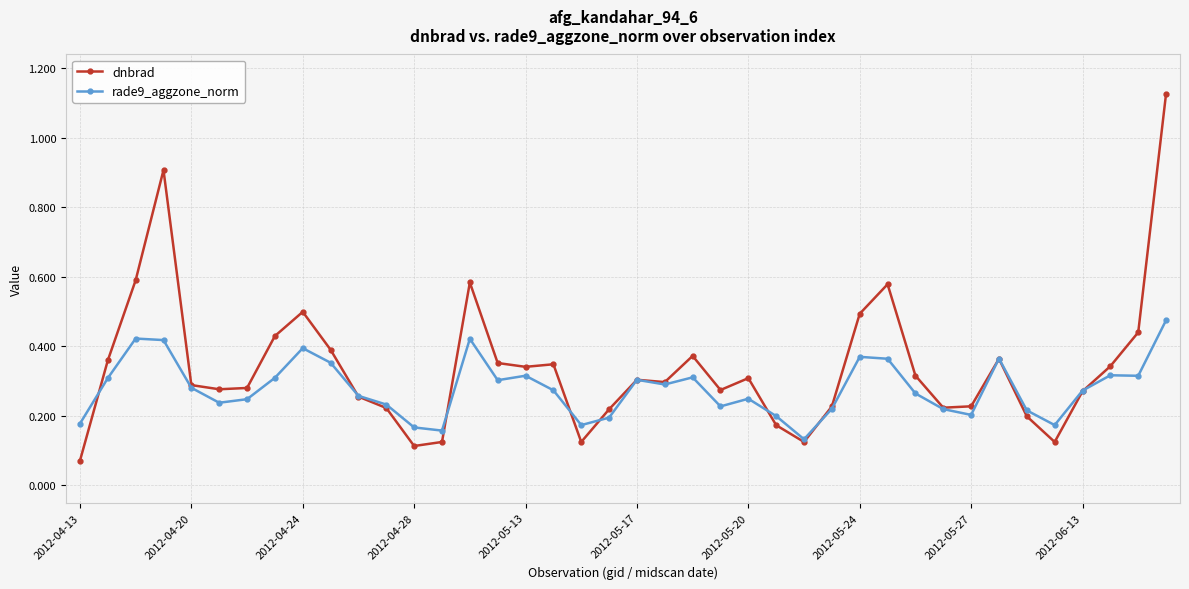

Which series has the largest total across all categories?

dnbrad